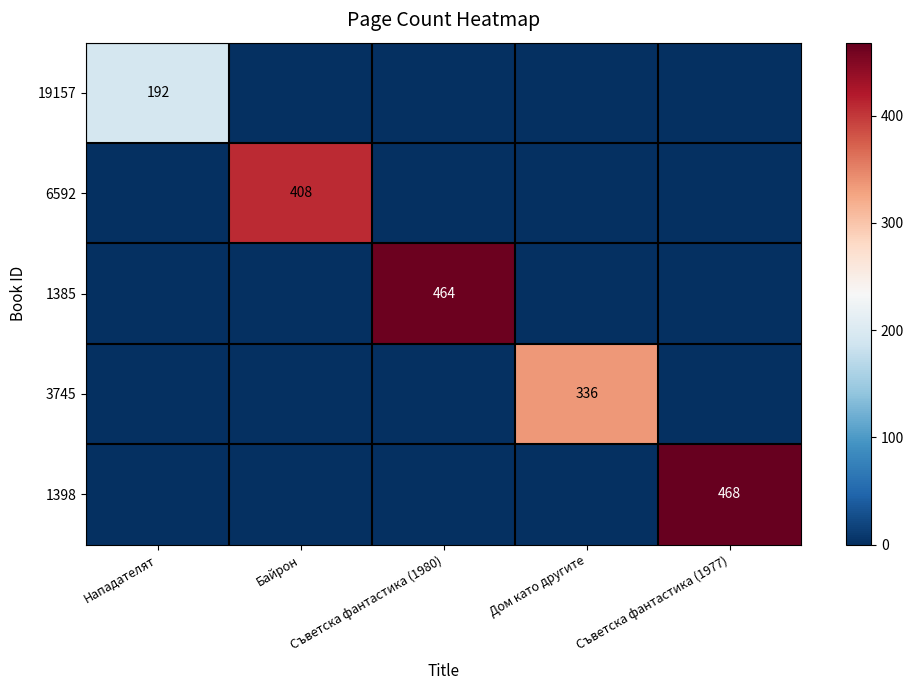

Which label corresponds to the largest value in the chart?

Съветска фантастика (1977)